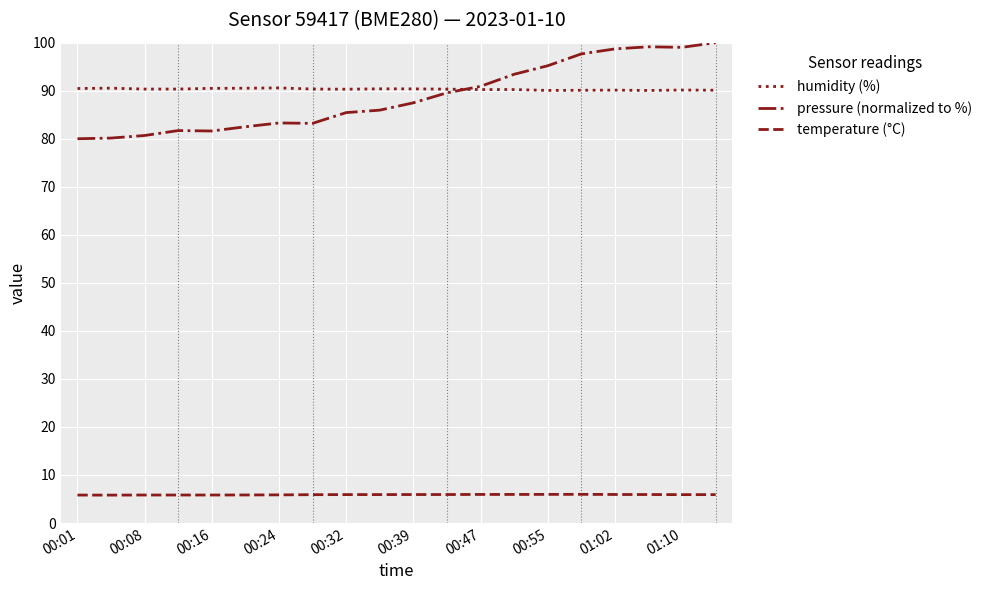

Which series has the largest range (max minus min)?

pressure (normalized to %)